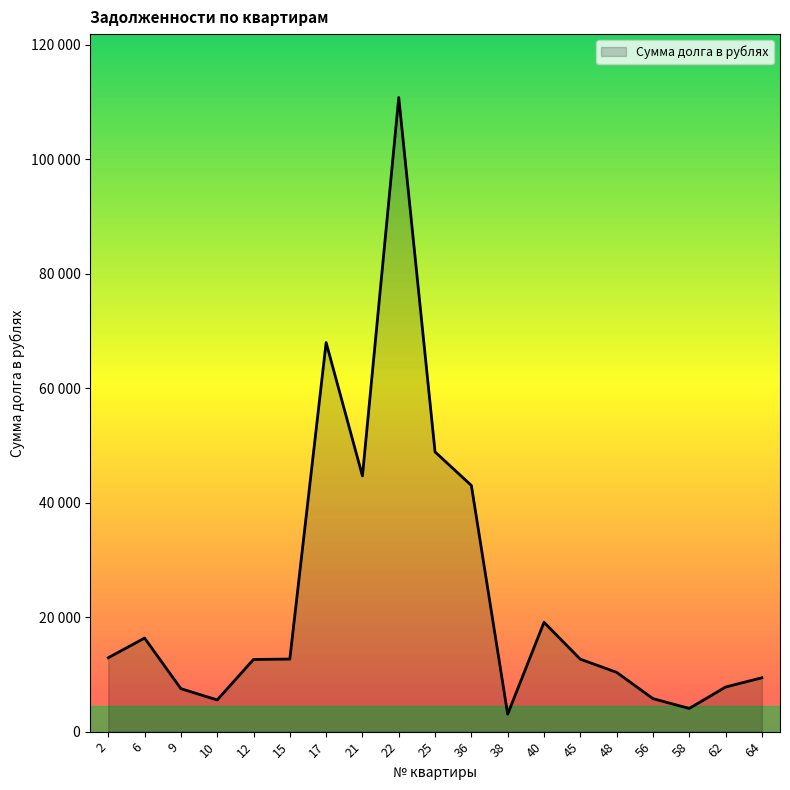

Reading left to right, list all the values displayed in this chart.

2=12908.2	6=16340.4	9=7503.7	10=5535.8	12=12606.0	15=12675.9	17=67954.1	21=44655.7	22=110751.2	25=48857.1	36=42997.8	38=3050.1	40=19090.1	45=12654.7	48=10358.2	56=5765.3	58=4050.9	62=7788.7	64=9406.8